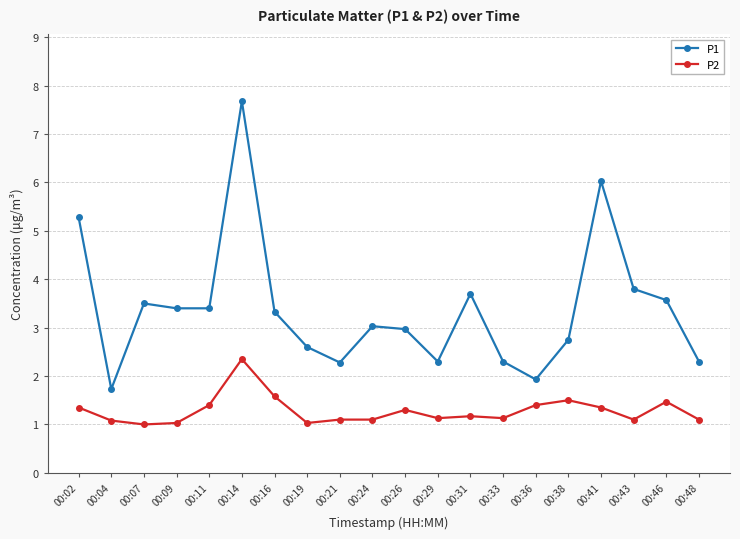

What is the maximum value shown in the chart?

7.7